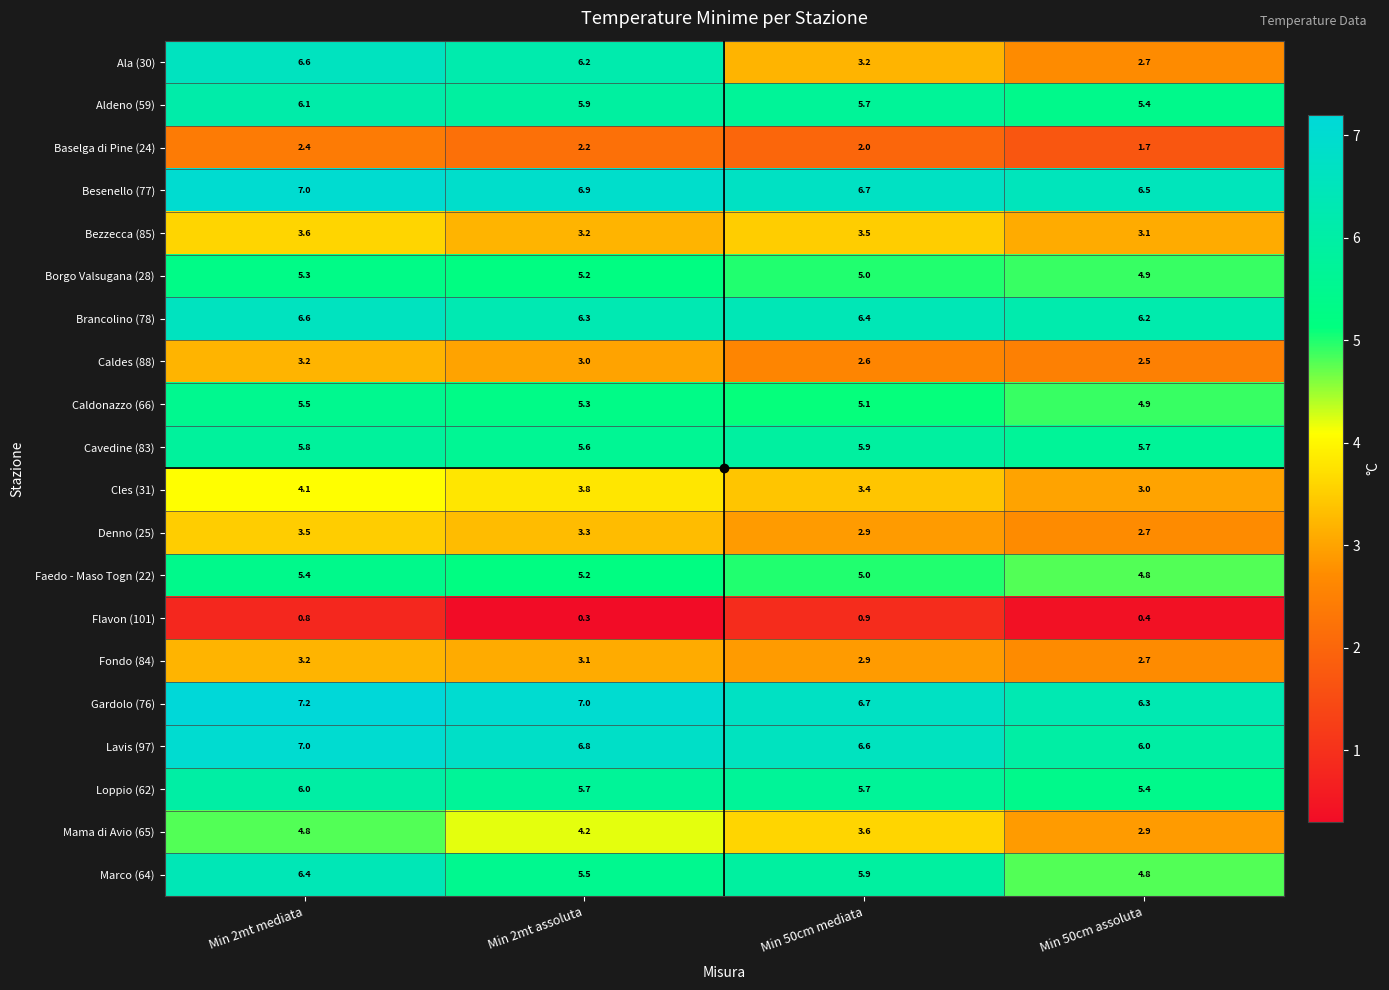

At how many categories does at least one series exceed 1?

4